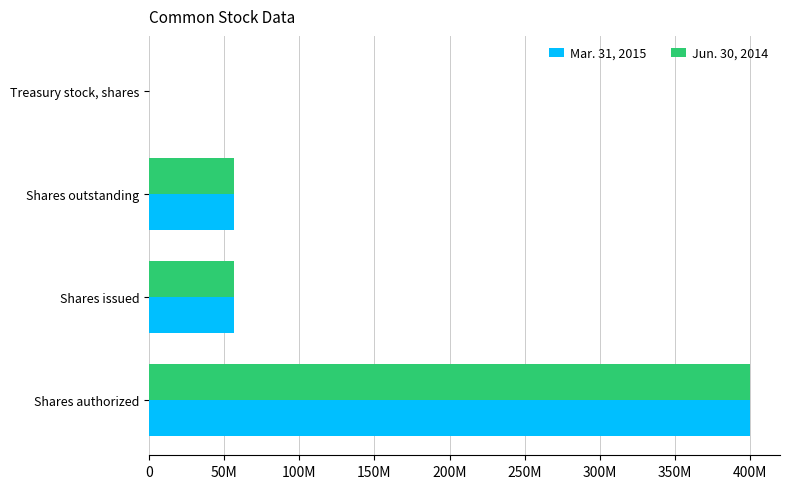

What are all the series names shown in the legend?

Mar. 31, 2015, Jun. 30, 2014